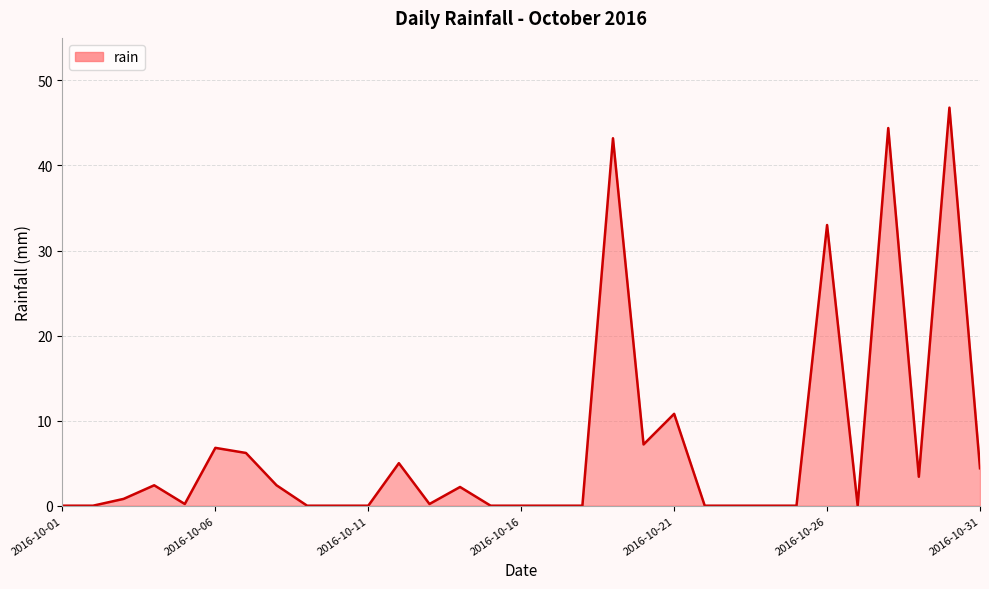

What is the maximum value shown in the chart?

46.8